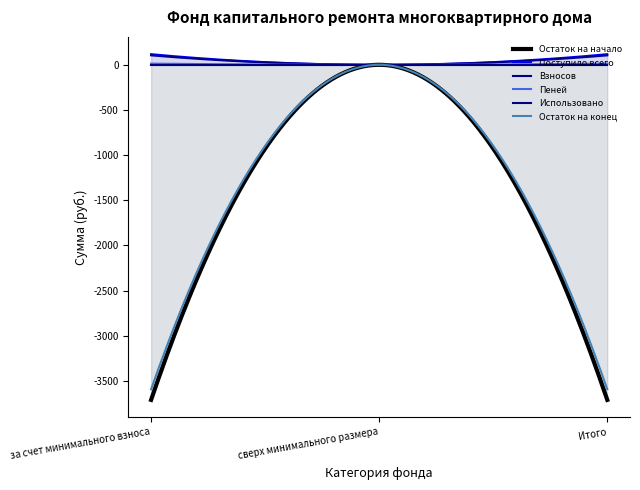

What are all the series names shown in the legend?

Остаток на начало, Поступило всего, Взносов, Пеней, Использовано, Остаток на конец